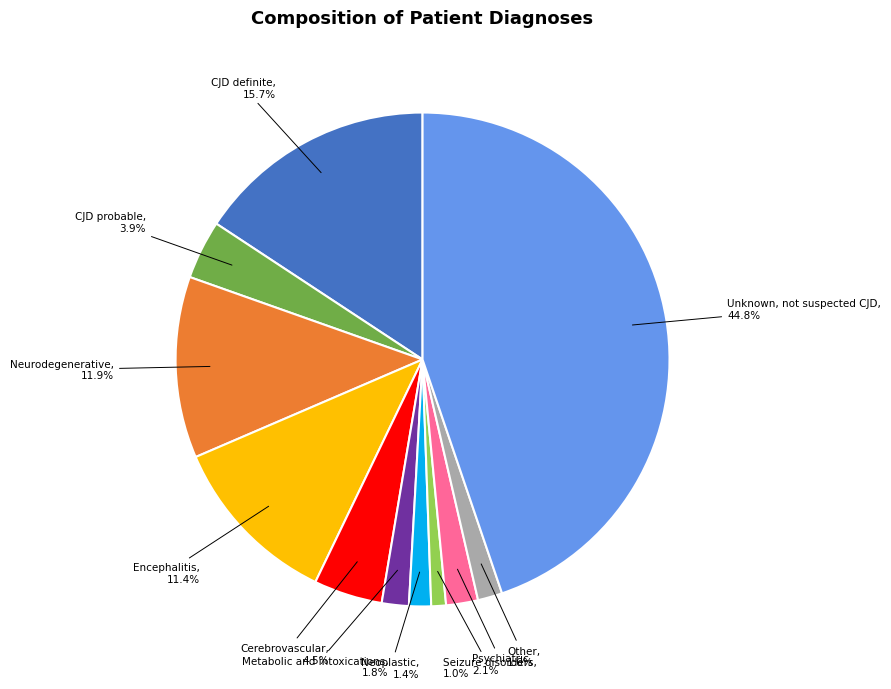

Is there any slice that represents more than half of the pie?

No